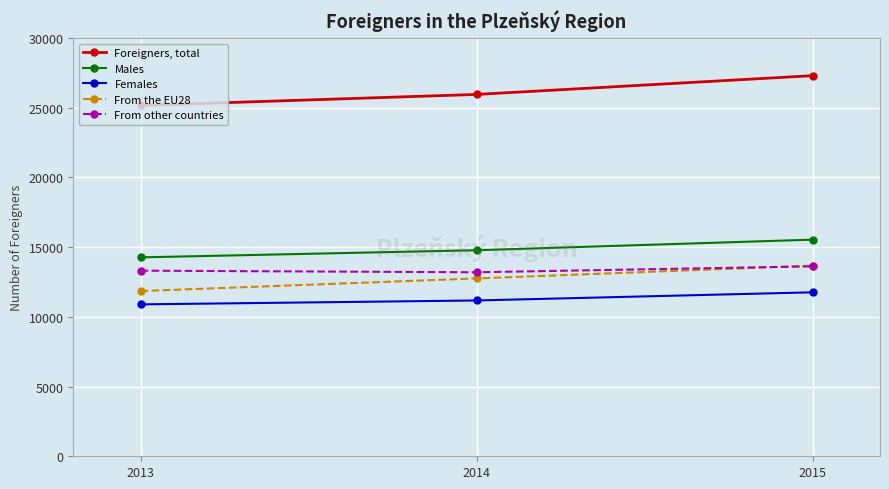

What is the minimum value shown in the chart?

10897